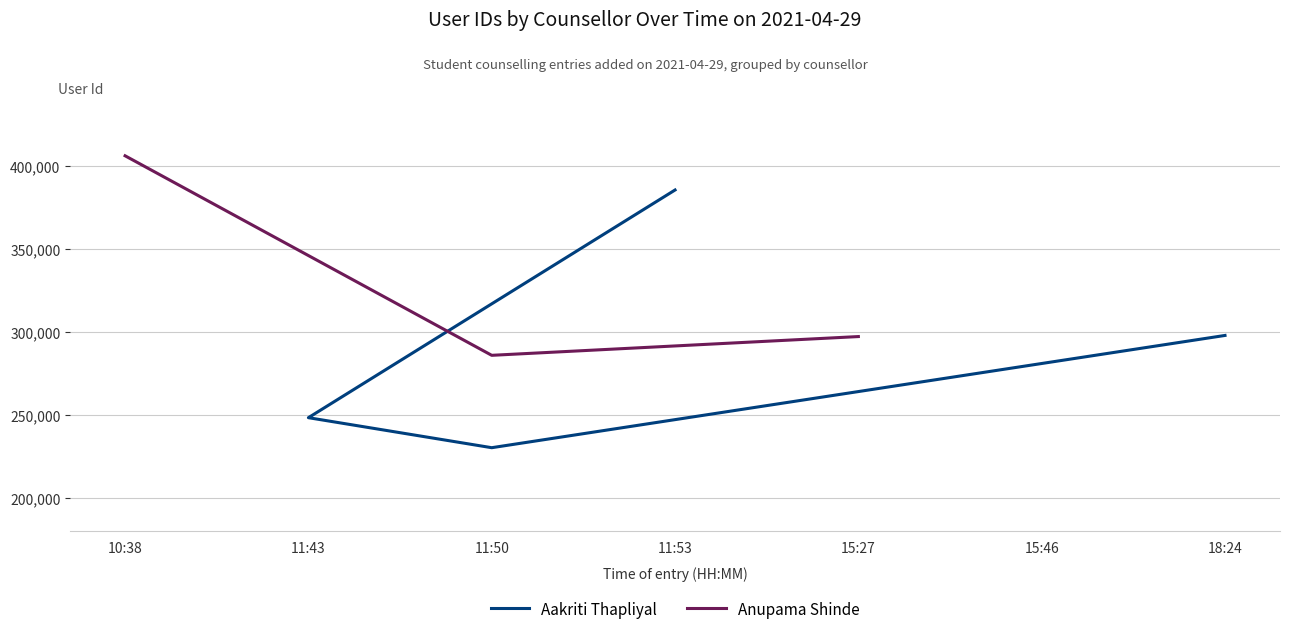

What is the average value?

290580